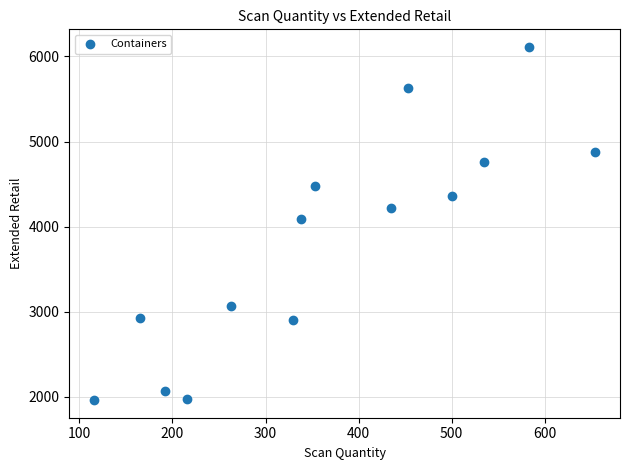

What is the range of Y values (max minus min)?

4146.1